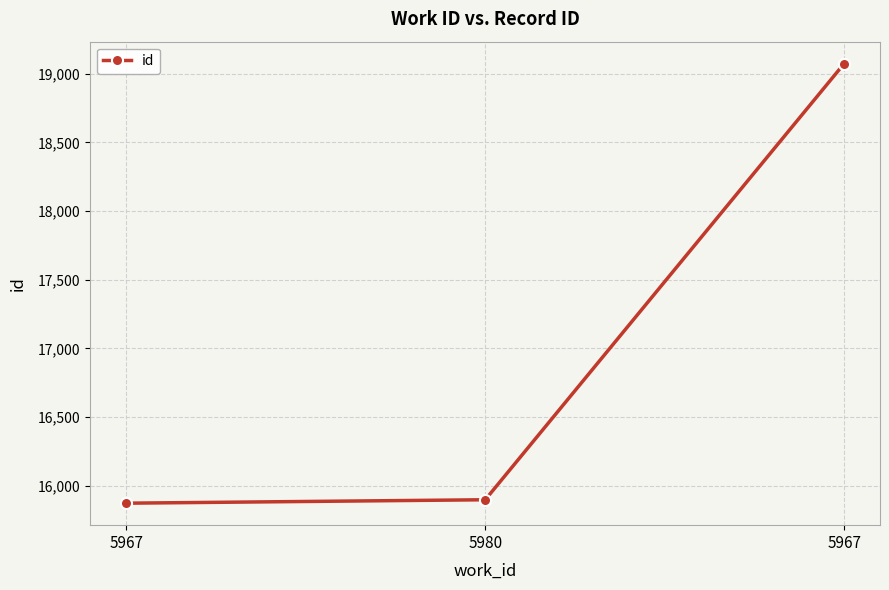

Is this an area chart (filled region under the line)?

No